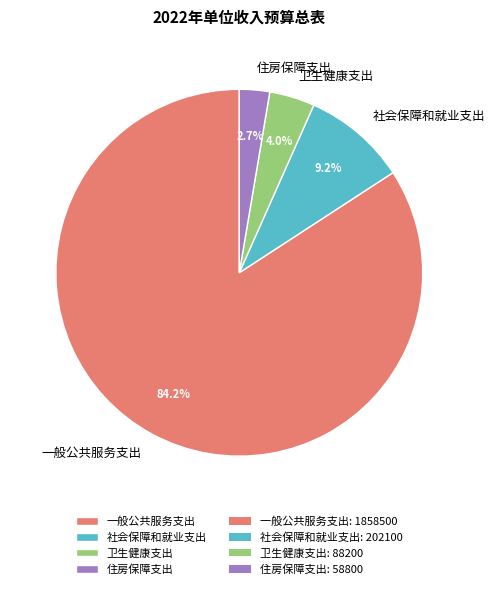

Is 一般公共服务支出 the majority of the pie?

Yes